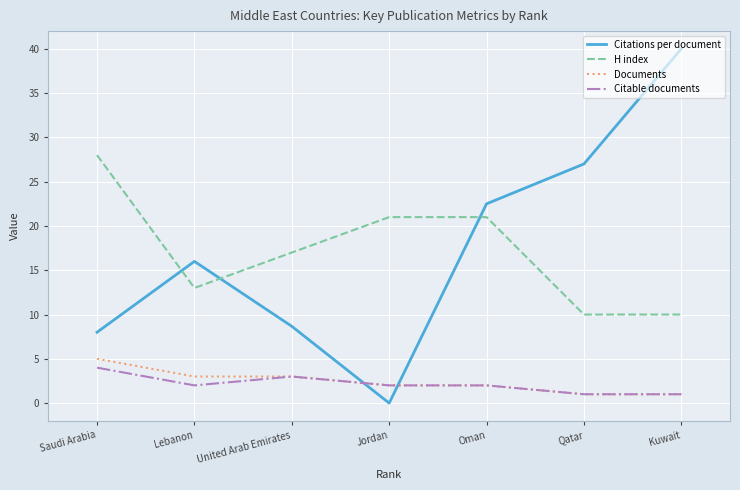

Which label corresponds to the largest value in the chart?

Kuwait